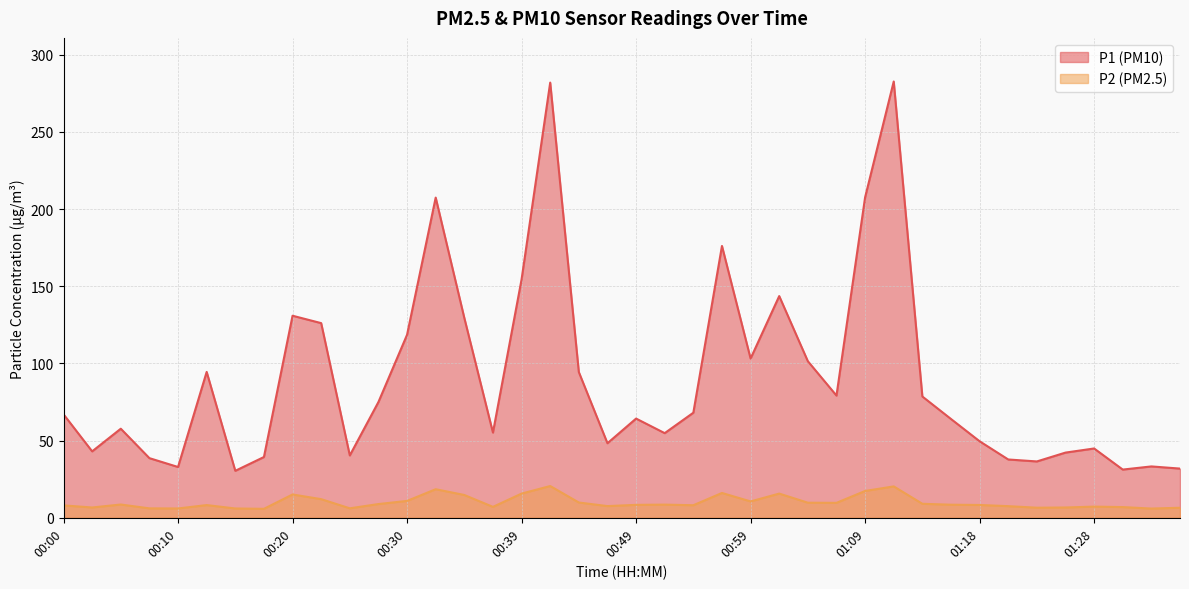

At which category does P1 reach its first local peak?

00:05